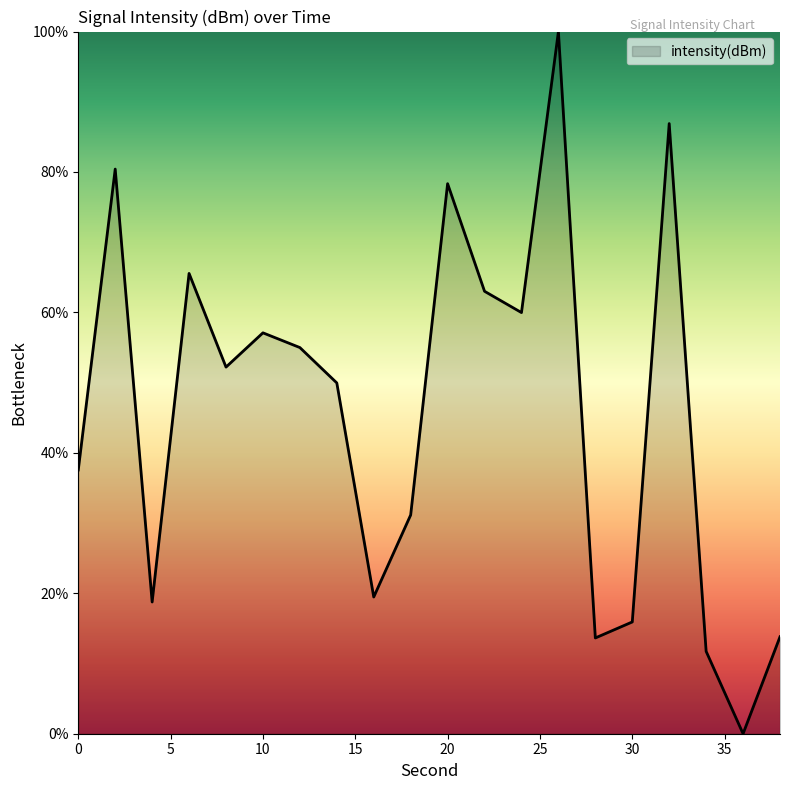

How many interior local peaks (higher than both neighbors) does the data have?

6